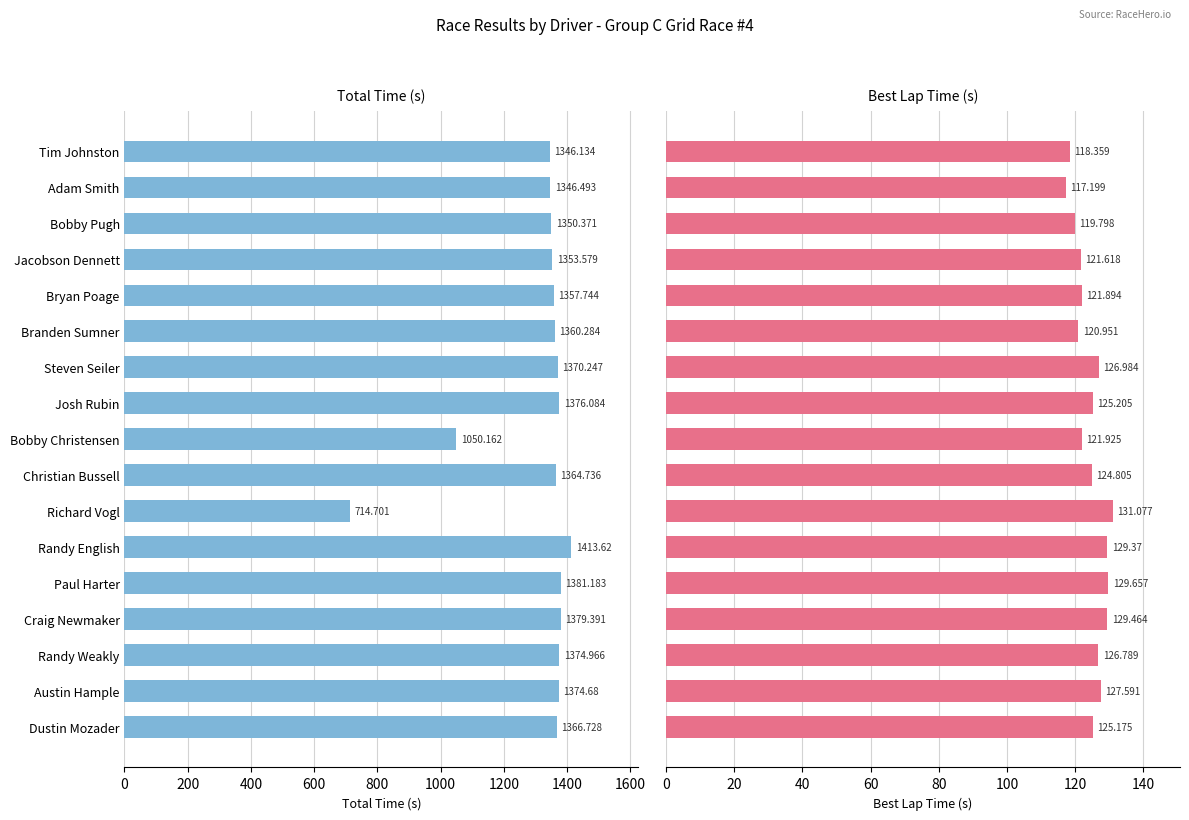

What is the maximum value for Total Time (s)?

1413.6